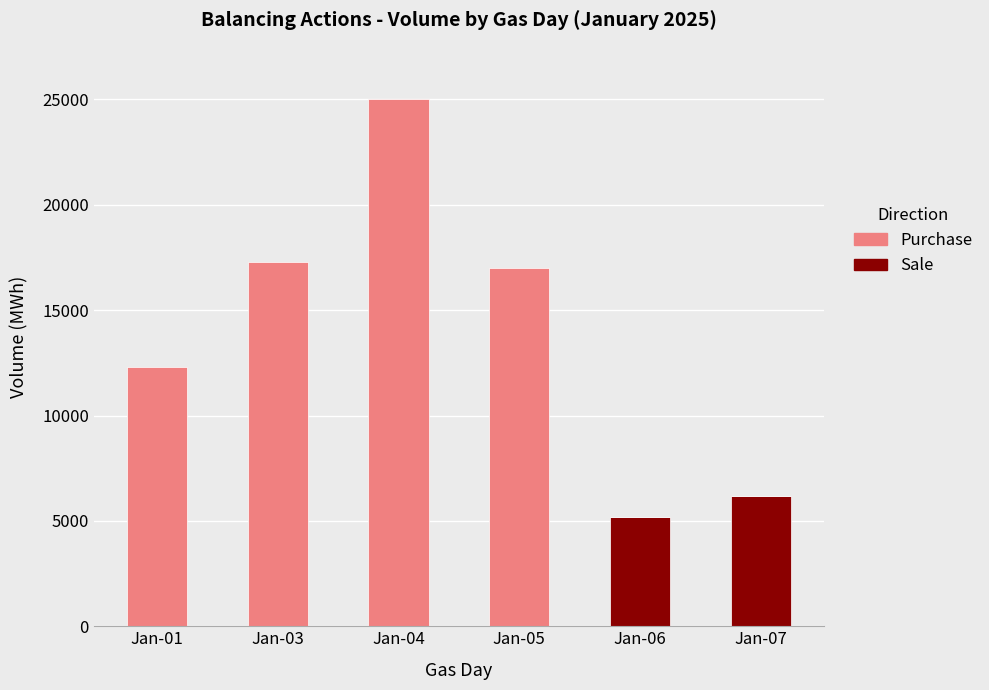

At which label does Sale reach its peak?

Jan-07